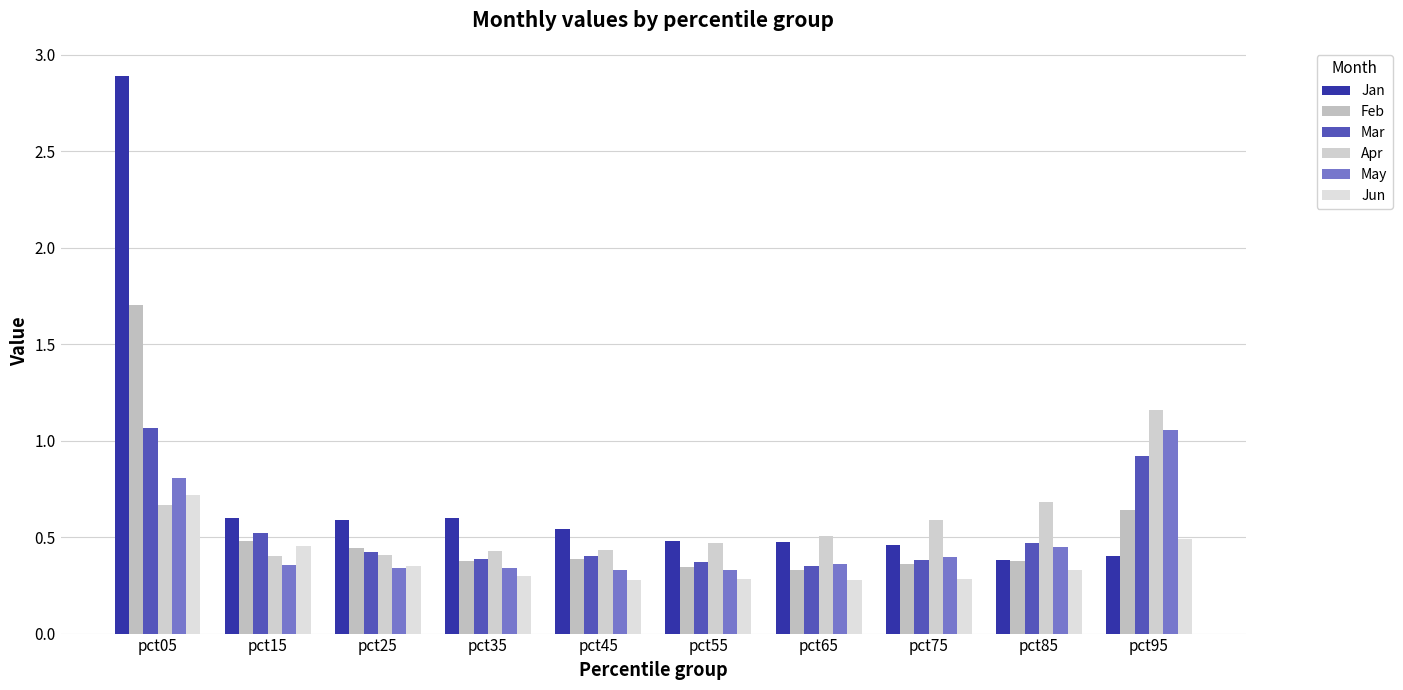

How many Feb values are between 0 and 1?

9